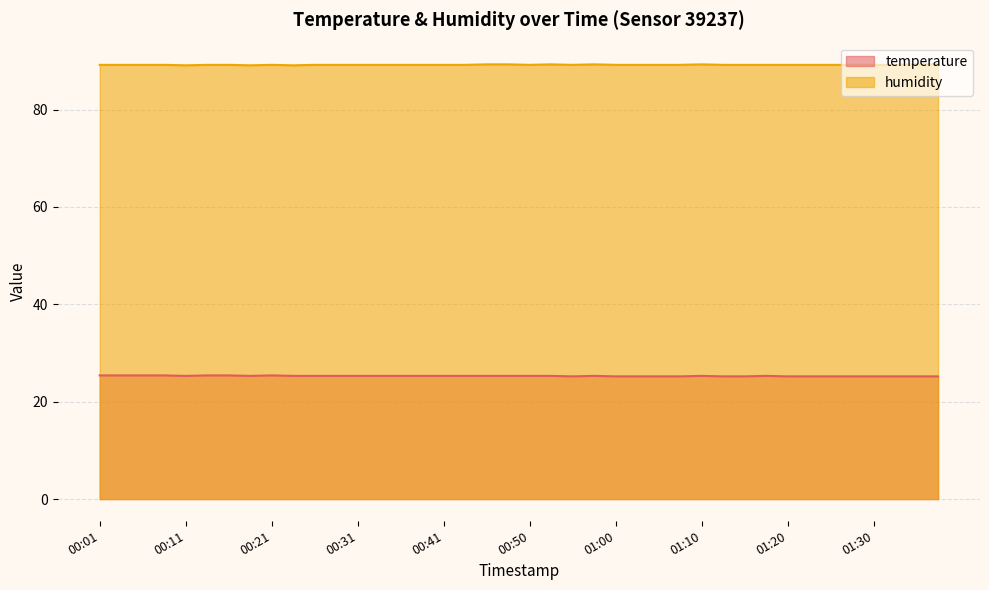

What is the value of the temperature point at the 33rd from the left?

25.2